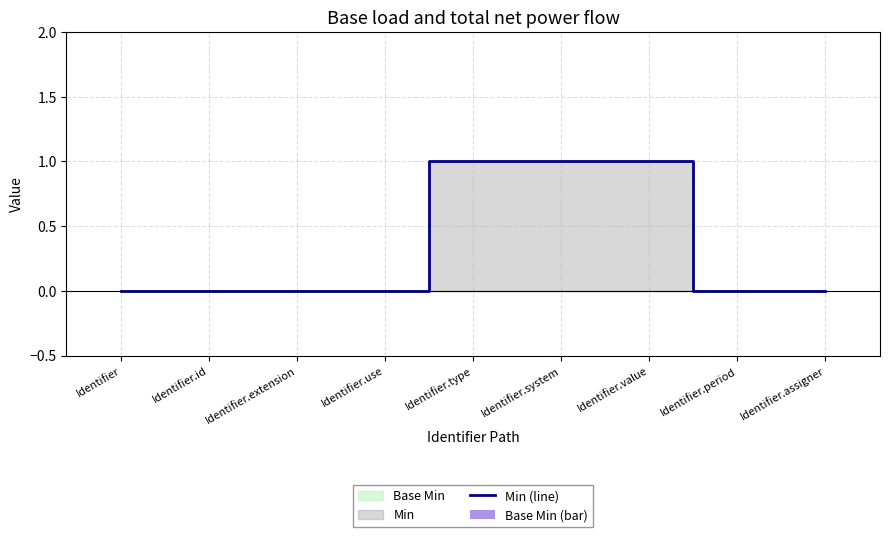

What is the label of the 5th bar from the right?

Identifier.type